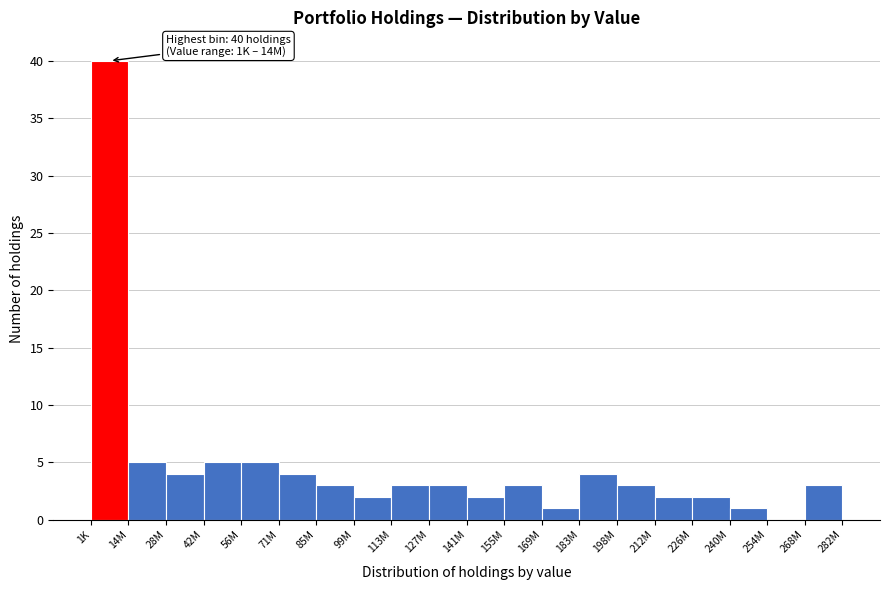

Reading left to right, transcribe all the data shown in this chart.

1K=40	14M=5	28M=4	42M=5	56M=5	71M=4	85M=3	99M=2	113M=3	127M=3	141M=2	155M=3	169M=1	183M=4	198M=3	212M=2	226M=2	240M=1	254M=0	268M=3